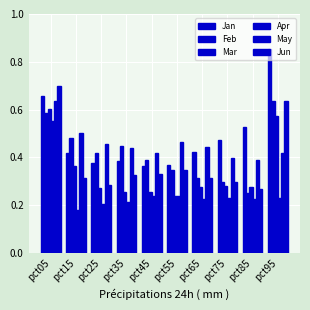

What is the spread (max minus min) of values at pct55?

0.2